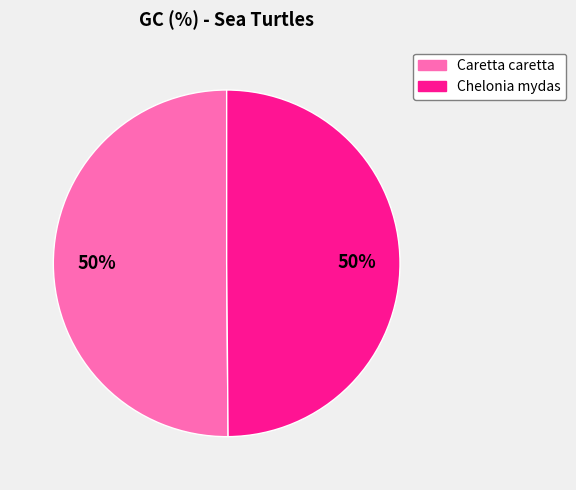

Is the sum of Chelonia mydas and Caretta caretta greater than half?

Yes